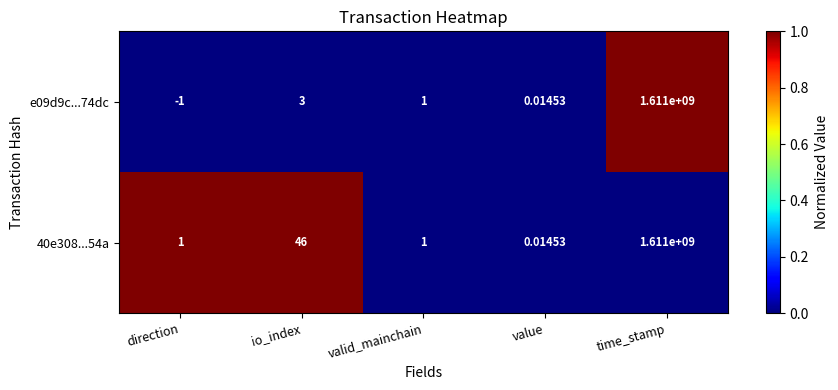

Is the value of 40e308...54a at time_stamp greater than the value of e09d9c...74dc at direction?

Yes